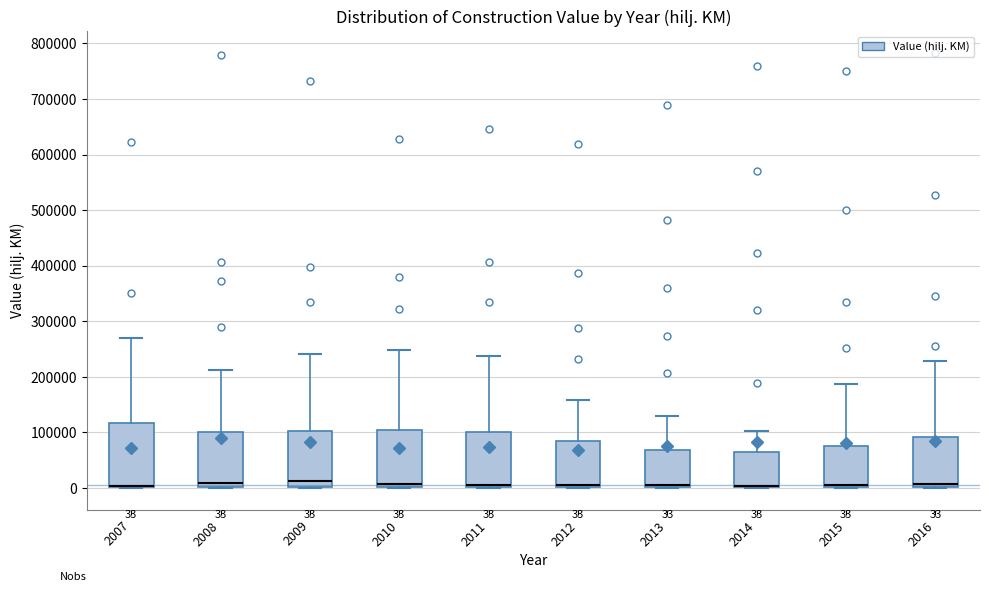

Which box is the tallest, from its lower edge to its upper edge?

2007